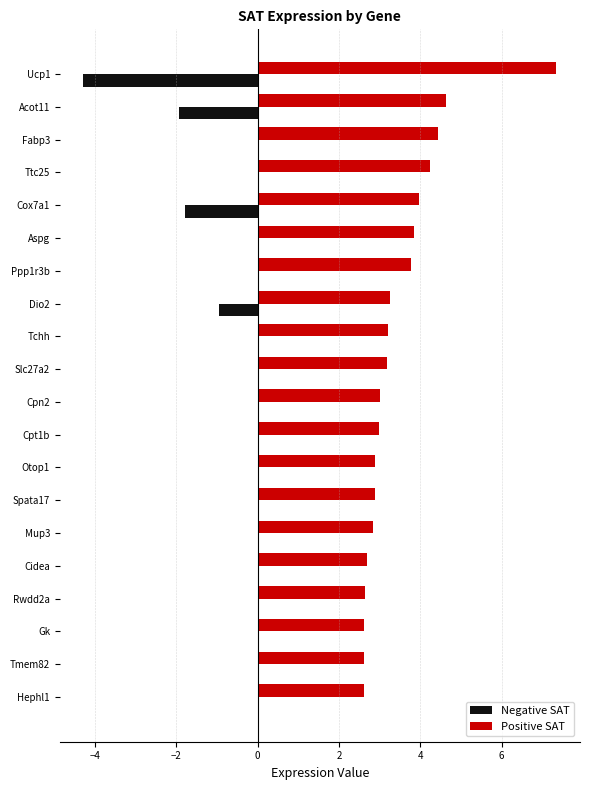

Which series has the largest range (max minus min)?

Positive SAT